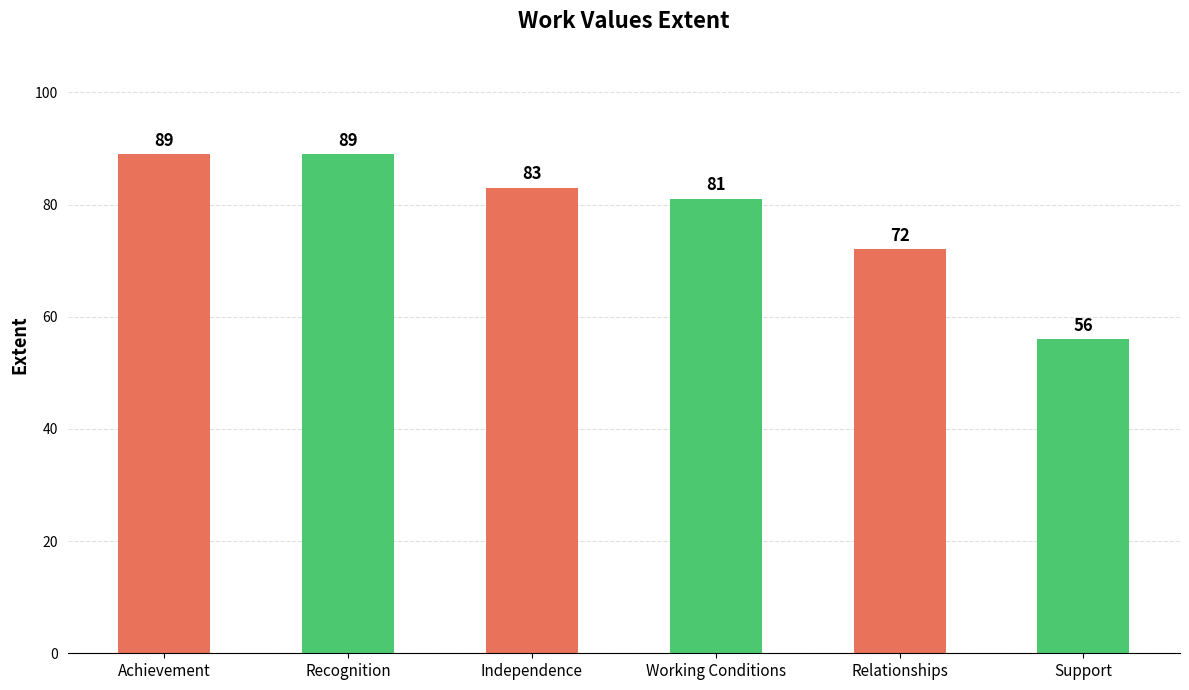

The chart shows a value of 17 at Support. True or false?

False